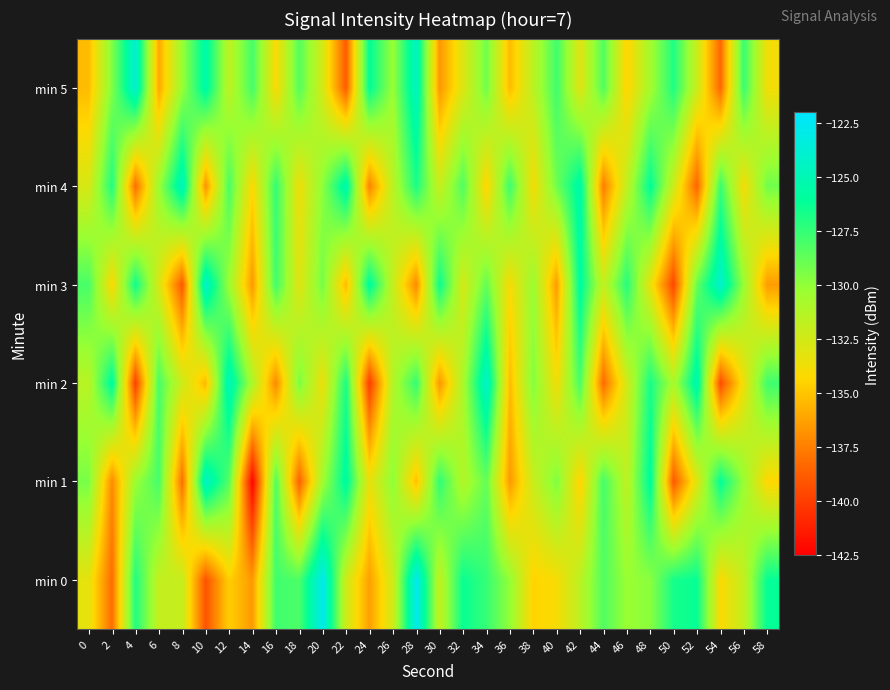

What is the total value across all series at 32?

-782.2